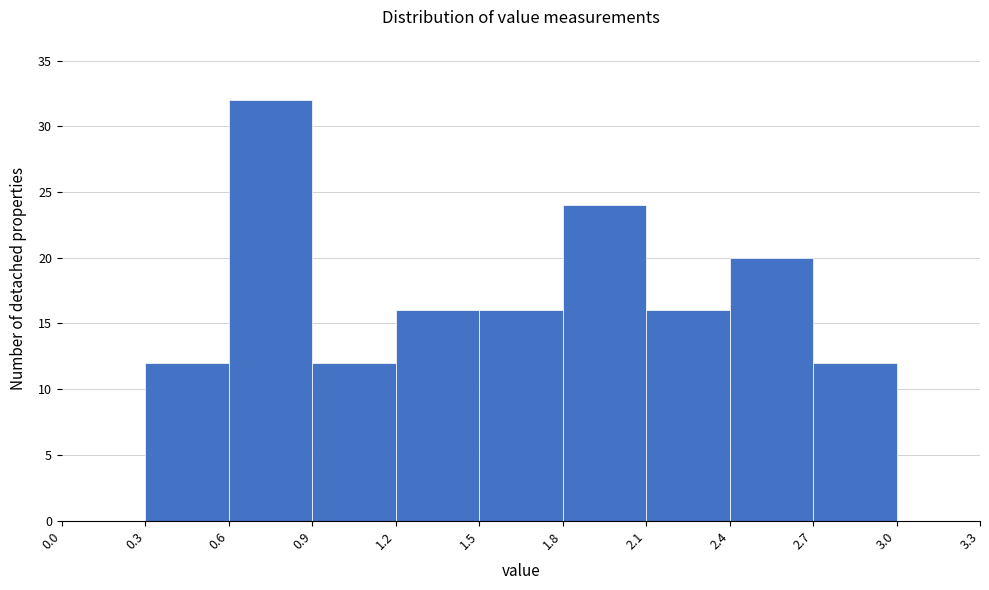

Reading left to right, list every bar in this chart as the range it spans on the x-axis followed by its height. The values are not printed on the chart, so give them approximately, as read against the axis.

0.0 to 0.3: 0
0.3 to 0.6: 12
0.6 to 0.9: 32
0.9 to 1.2: 12
1.2 to 1.5: 16
1.5 to 1.8: 16
1.8 to 2.1: 24
2.1 to 2.4: 16
2.4 to 2.7: 20
2.7 to 3.0: 12
3.0 to 3.3: 0